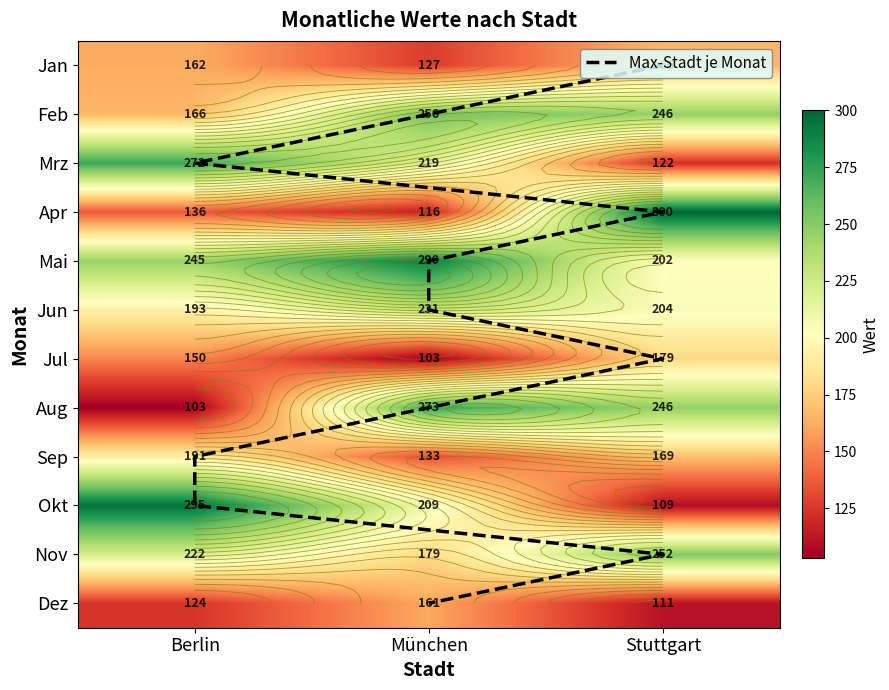

Between Mai and Jun, which series saw the biggest shift?

München